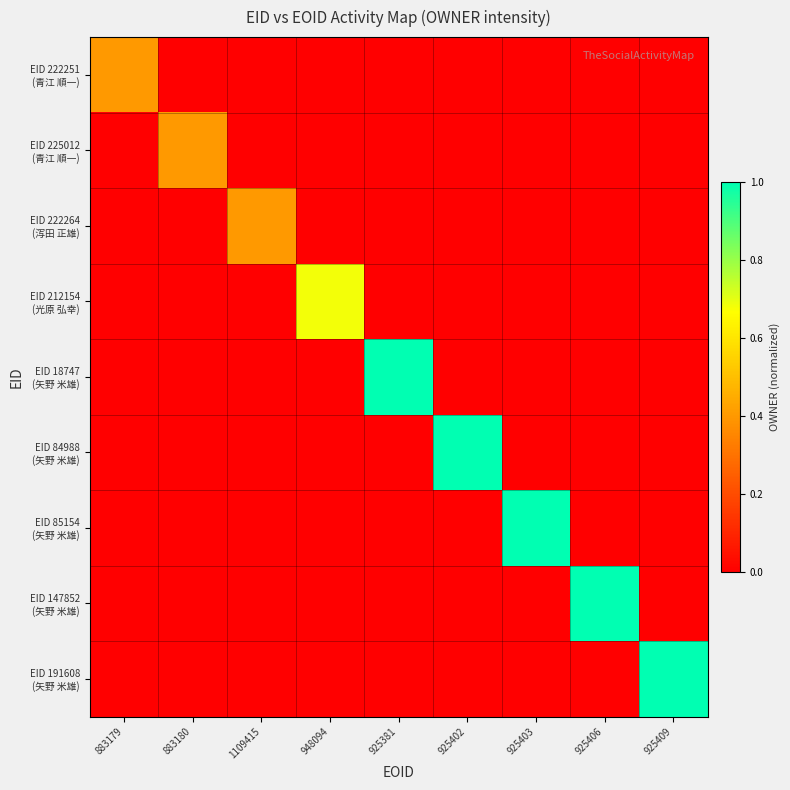

Which category has the highest value across all series?

925381